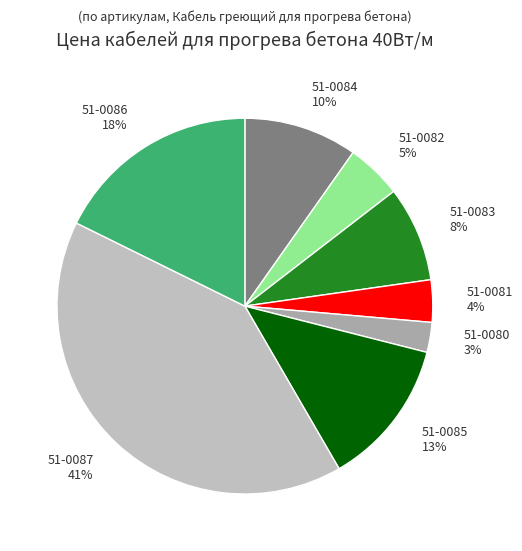

Count the number of slices in the pie.

8